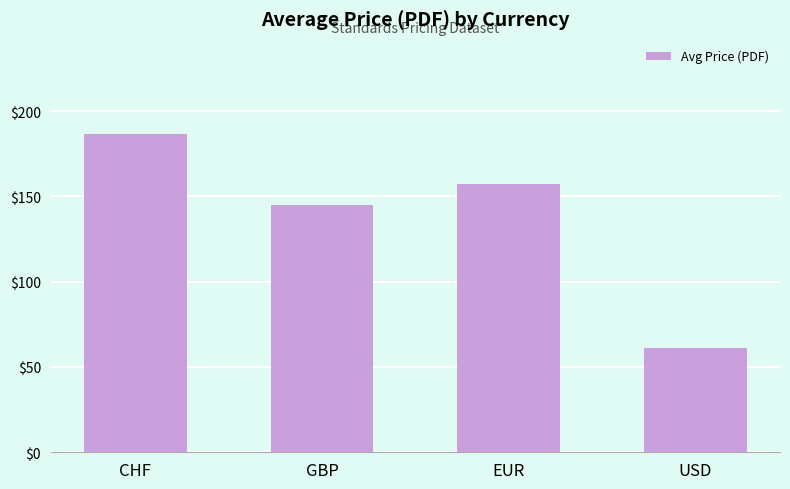

How many bars are there in total?

4